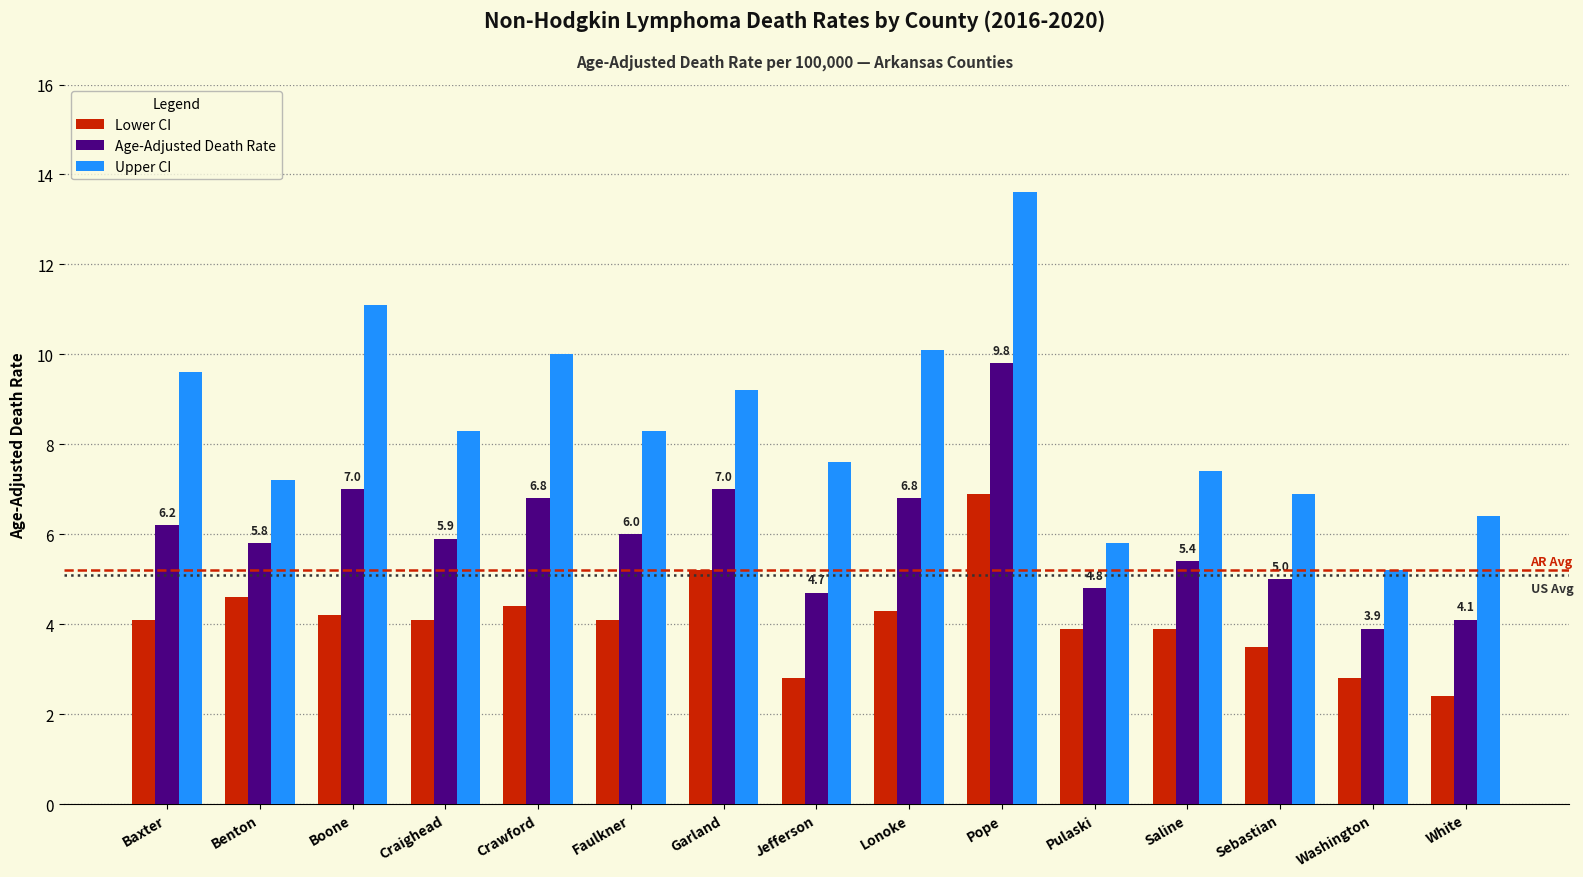

Reading right to left, extract all data points from this chart.

Lower CI: White=2.4	Washington=2.8	Sebastian=3.5	Saline=3.9	Pulaski=3.9	Pope=6.9	Lonoke=4.3	Jefferson=2.8	Garland=5.2	Faulkner=4.1	Crawford=4.4	Craighead=4.1	Boone=4.2	Benton=4.6	Baxter=4.1
Age-Adjusted Death Rate: White=4.1	Washington=3.9	Sebastian=5.0	Saline=5.4	Pulaski=4.8	Pope=9.8	Lonoke=6.8	Jefferson=4.7	Garland=7.0	Faulkner=6.0	Crawford=6.8	Craighead=5.9	Boone=7.0	Benton=5.8	Baxter=6.2
Upper CI: White=6.4	Washington=5.2	Sebastian=6.9	Saline=7.4	Pulaski=5.8	Pope=13.6	Lonoke=10.1	Jefferson=7.6	Garland=9.2	Faulkner=8.3	Crawford=10.0	Craighead=8.3	Boone=11.1	Benton=7.2	Baxter=9.6